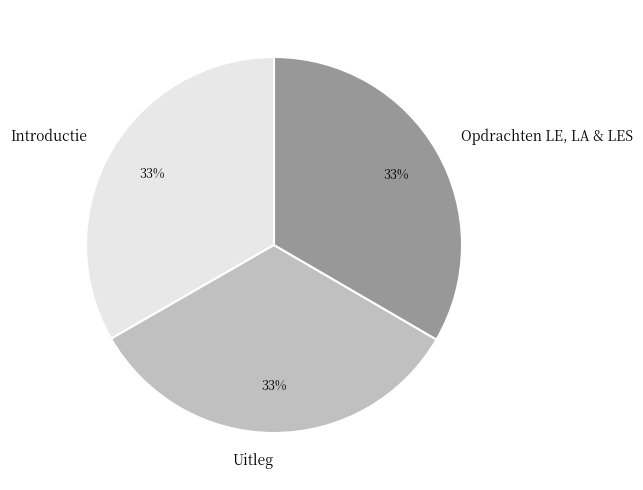

True or false: Opdrachten LE, LA & LES accounts for 39% of the total.

False